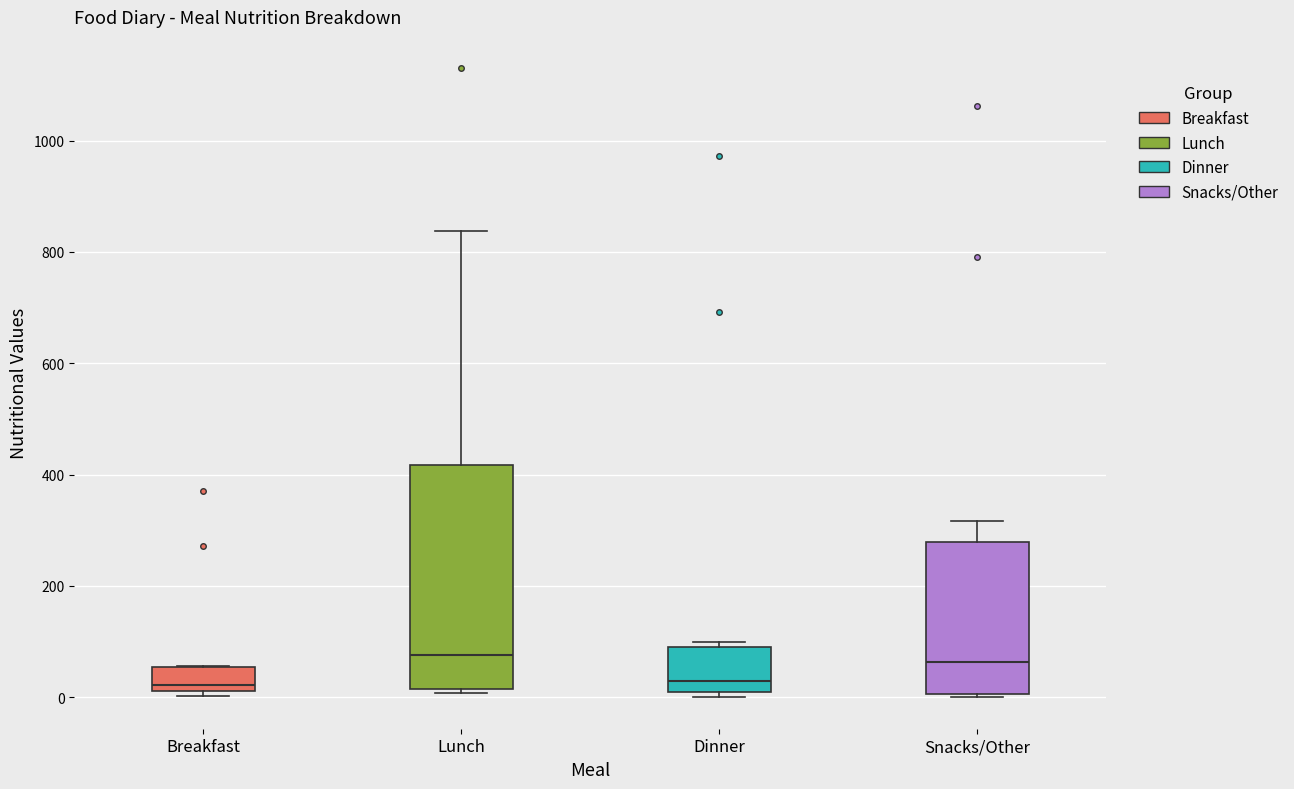

Reading left to right, read every box against the y-axis: the position of its median line, the range the box covers, and the ends of its whiskers. The values are not printed on the chart, so give them approximately, as read against the axis.

Breakfast: median 20 (just above the box's lower edge), box 20 to 60, whiskers 0 to 60
Lunch: median 80, box 20 to 420, whiskers 0 to 840
Dinner: median 20 (just above the box's lower edge), box 20 to 80, whiskers 0 to 100
Snacks/Other: median 60, box 0 to 280, whiskers 0 to 320